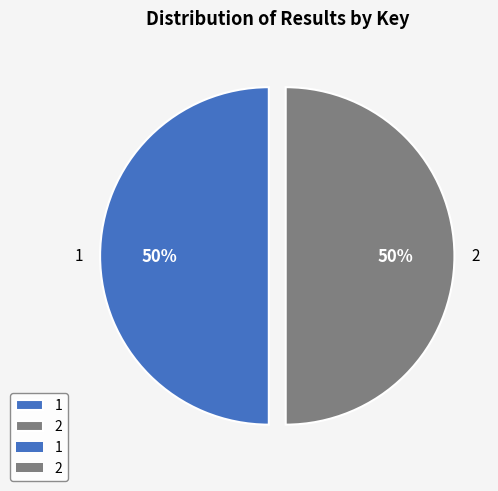

To the nearest percent, what is the combined percentage of 2 and 1?

100%